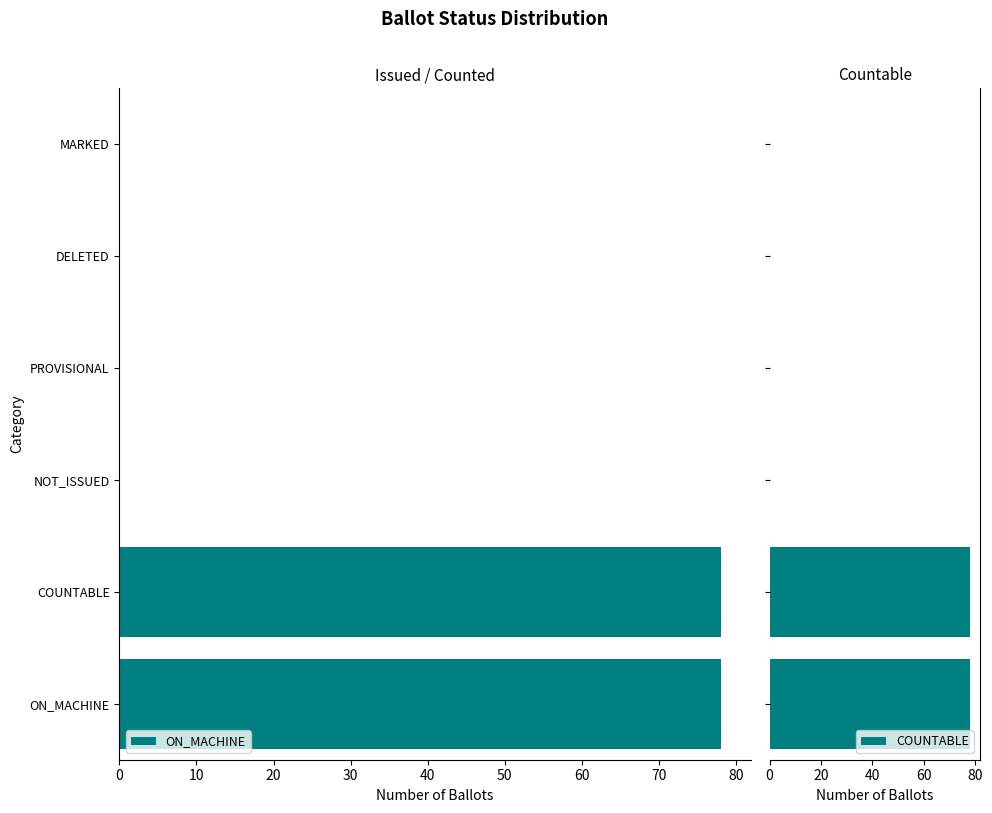

Which series changed the most between ON_MACHINE and PROVISIONAL?

ON_MACHINE